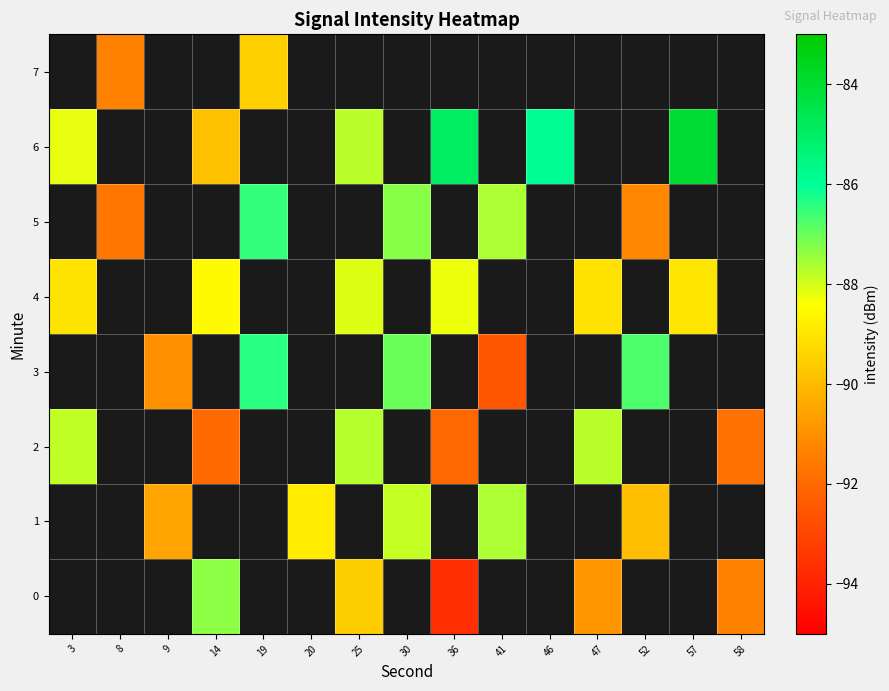

The 5 series shows -161.9 at 8. True or false?

False